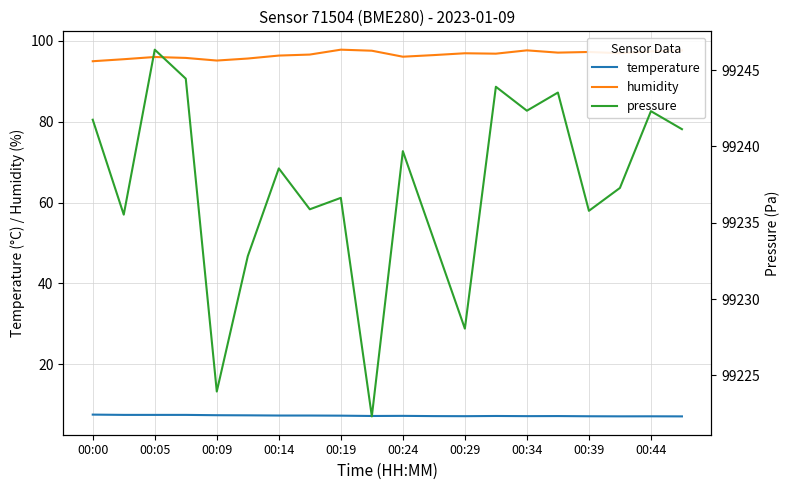

What is the sum of all pressure values?

1984746.1